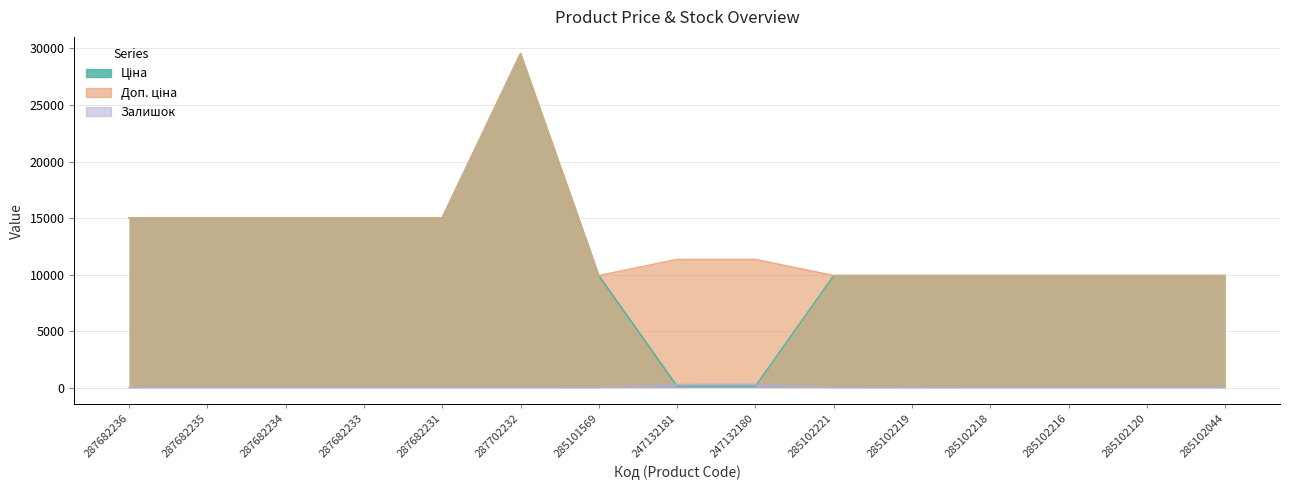

True or false: Доп. ціна and Залишок intersect in this chart.

False